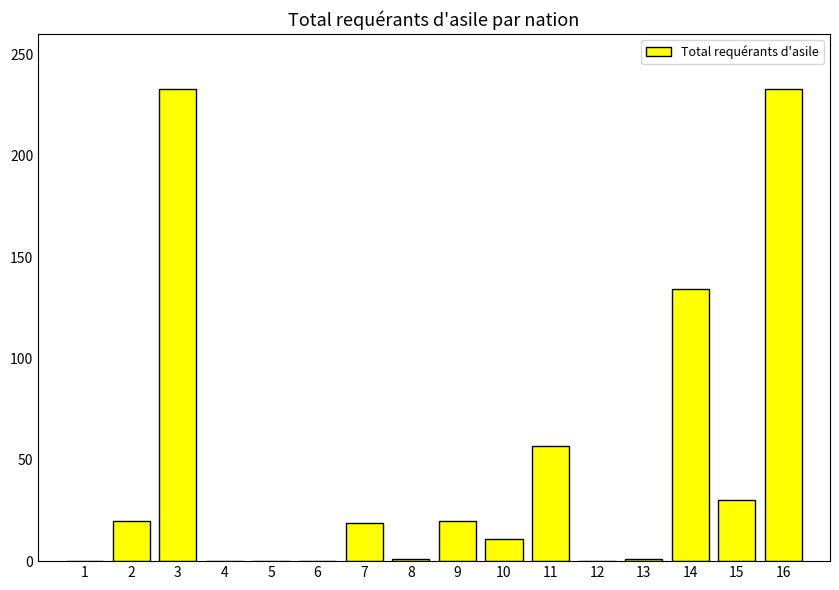

Where is the data nearest to the value 116?

14